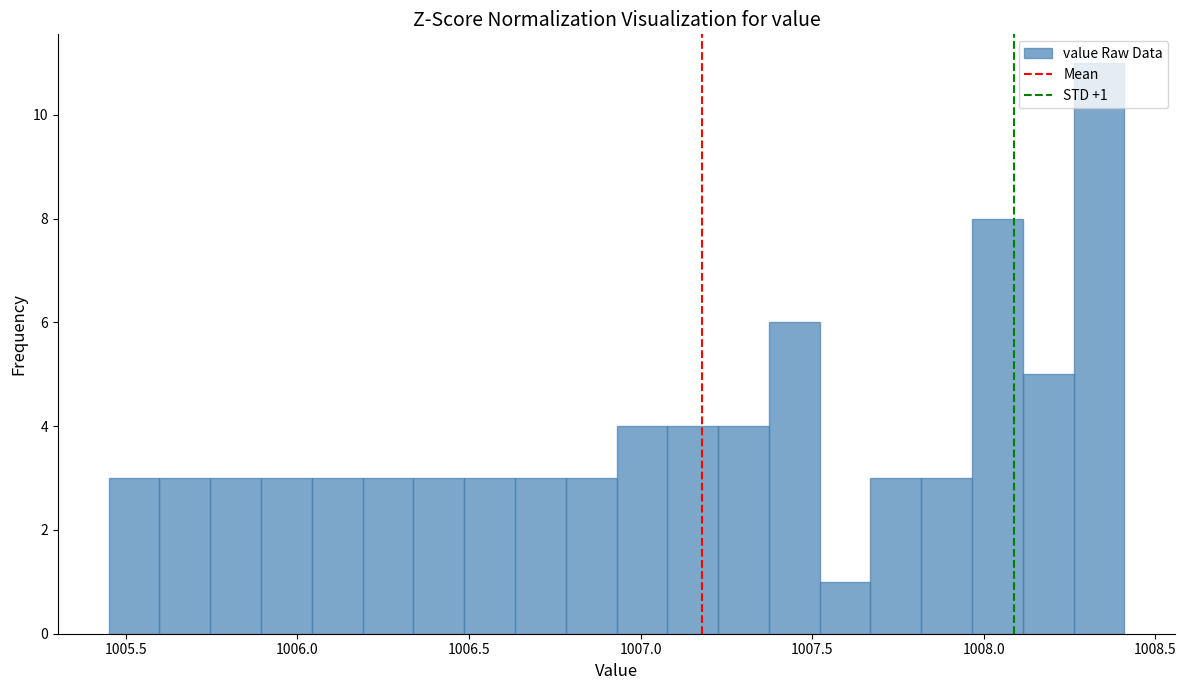

Around what value on the x-axis is the tallest bar? Give the approximate position of its centre, as read against the axis.

1008.35